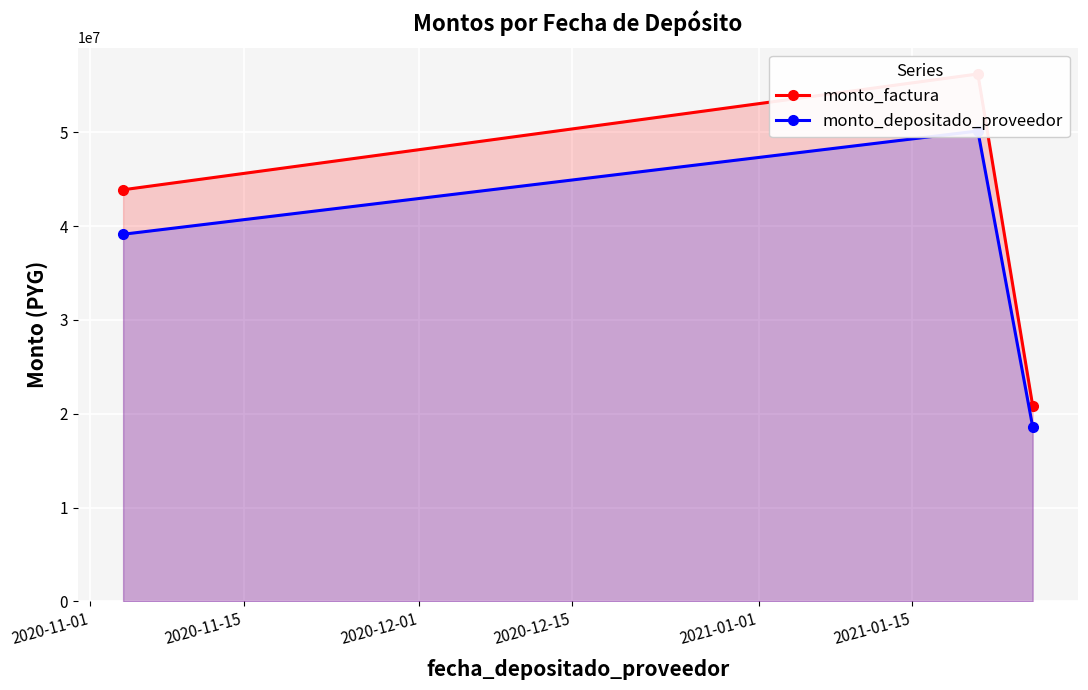

What are all the series names shown in the legend?

monto_factura, monto_depositado_proveedor